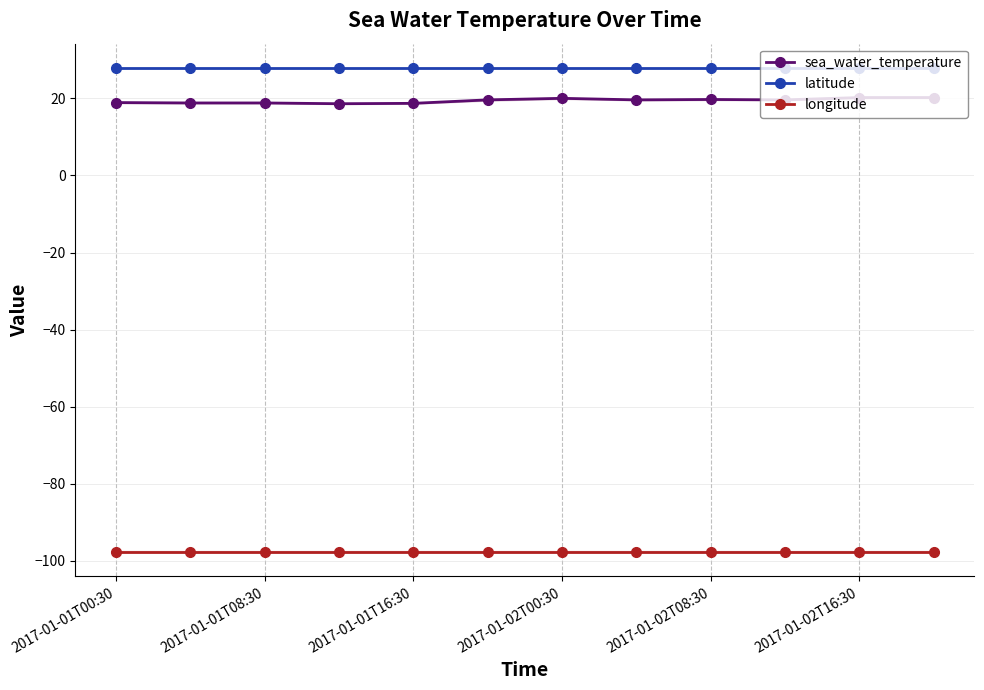

The longitude series shows -134.6 at 2017-01-02T16:30. True or false?

False